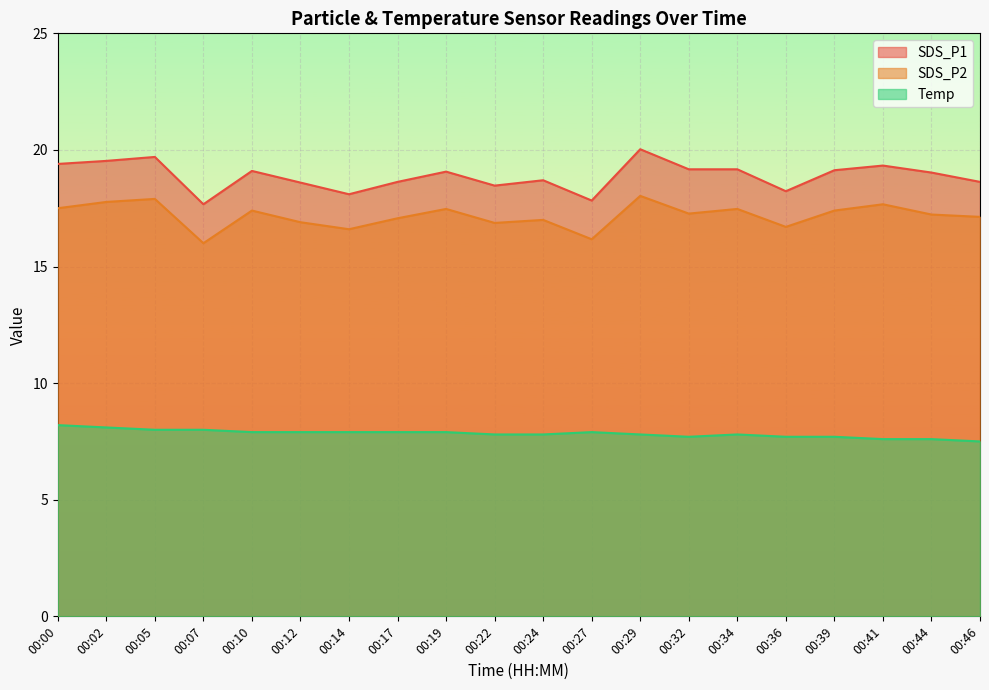

What is the difference between the highest and lowest values at 00:19?

11.2